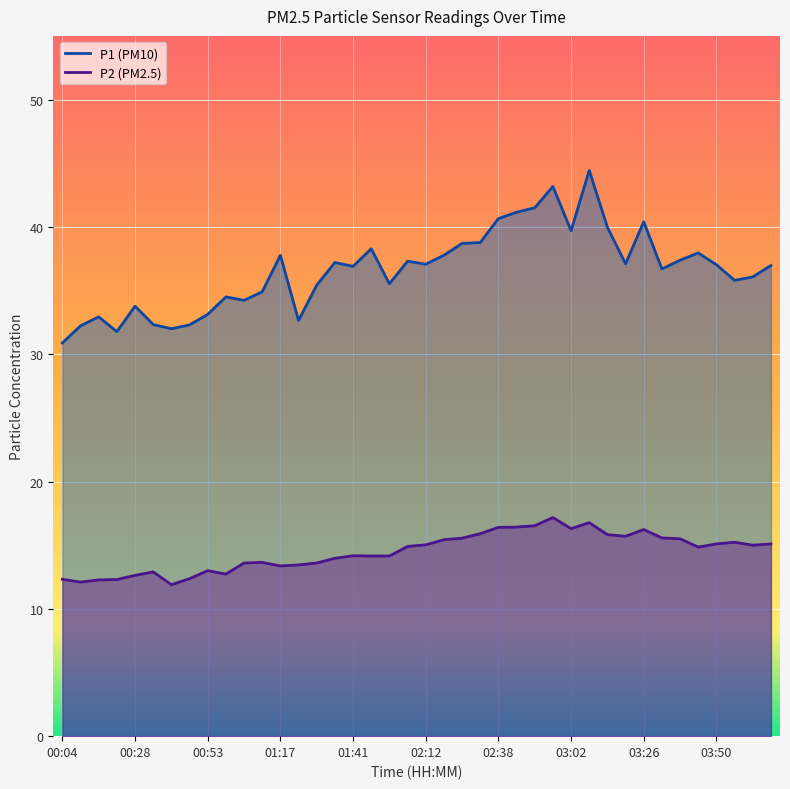

What is the value of the P1 point at the 37th from the left?

37.0